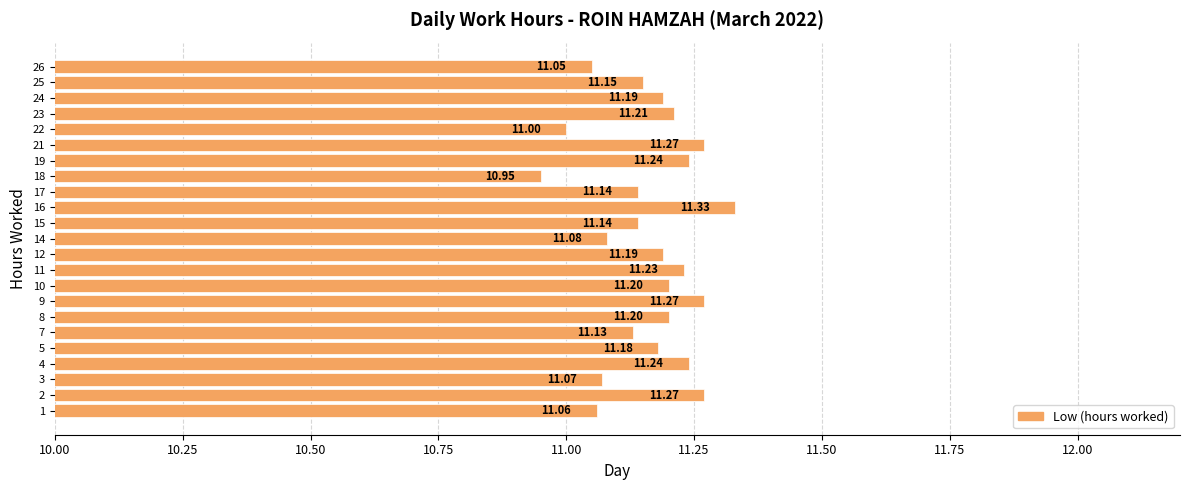

What is the ratio of the value at 21 to the value at 5?

1.0